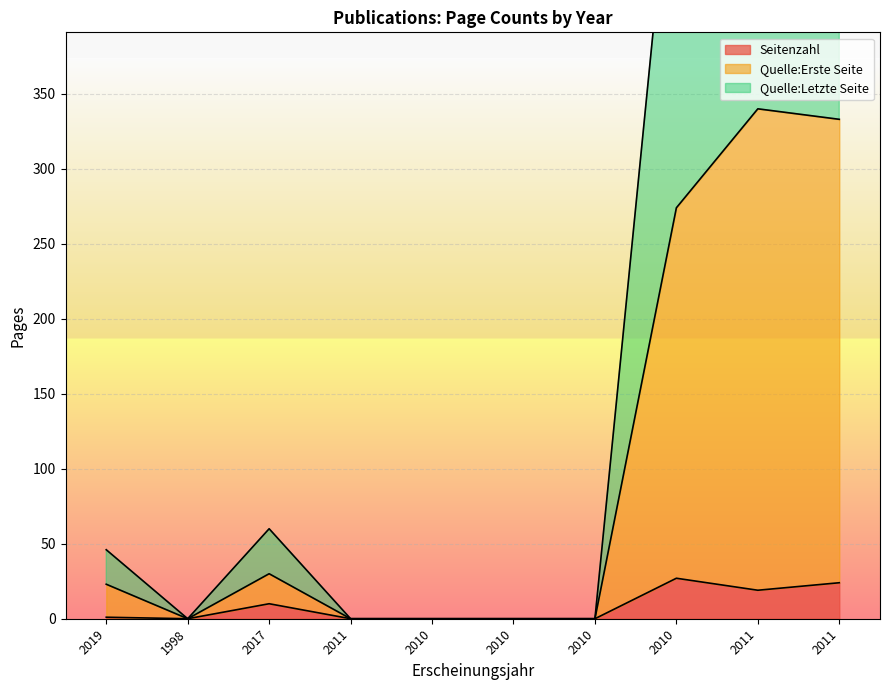

Is the value of Quelle:Letzte Seite at 2010 greater than the value of Quelle:Erste Seite at 2010?

No